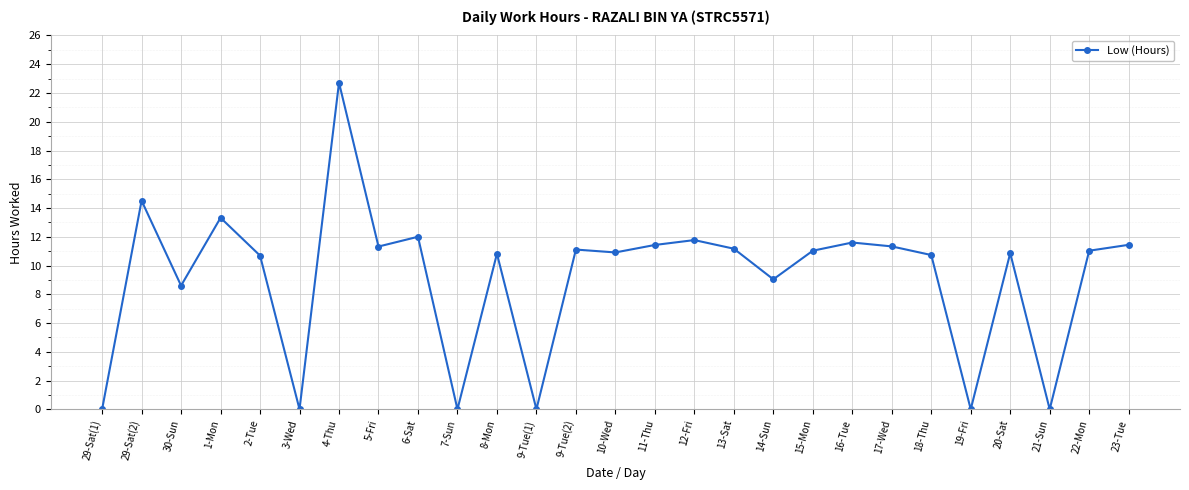

Where does the data first go above 11?

29-Sat(2)